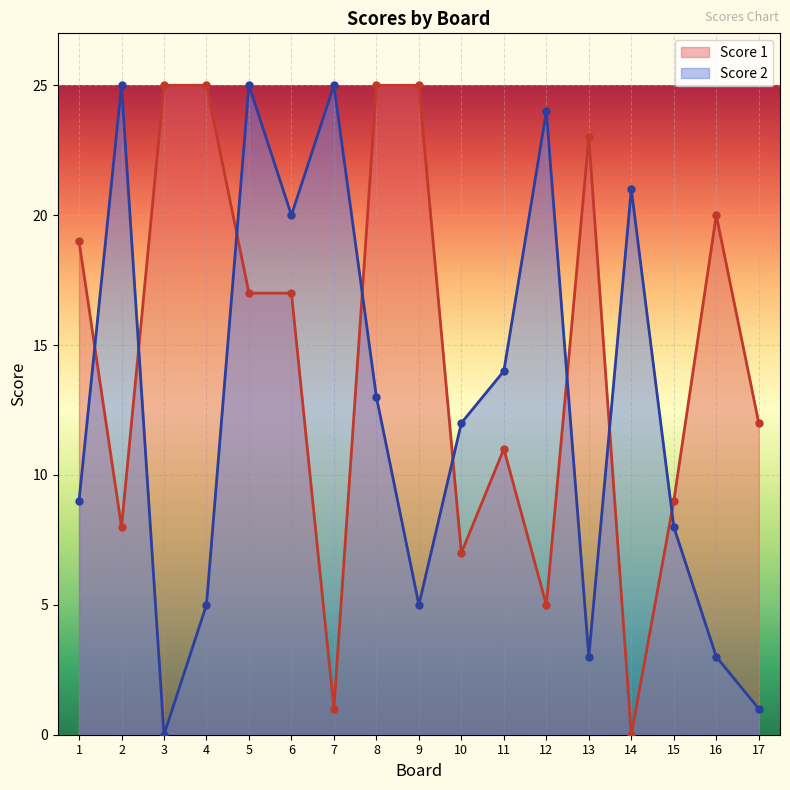

In Score 1, how many points are lower than both neighbors (excluding endpoints)?

5